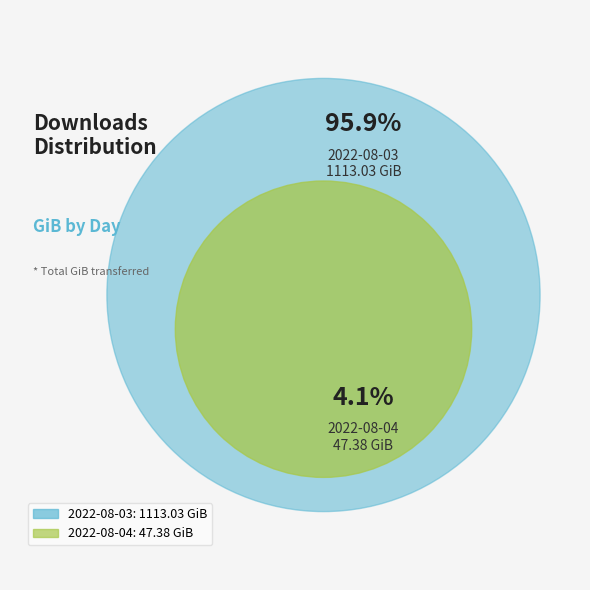

Rank the categories by value from highest to lowest.

2022-08-03, 2022-08-04